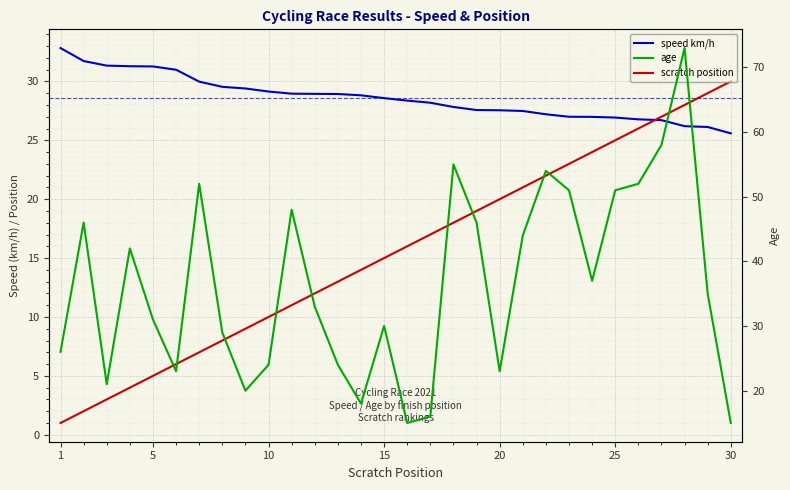

Reading right to left, extract all data points from this chart.

scratch position: 30.0	29.0	28.0	27.0	26.0	25.0	24.0	23.0	22.0	21.0	20.0	19.0	18.0	17.0	16.0	15.0	14.0	13.0	12.0	11.0	10.0	9.0	8.0	7.0	6.0	5.0	4.0	3.0	2.0	1.0
speed km/h: 25.6	26.1	26.2	26.7	26.8	26.9	27.0	27.0	27.2	27.5	27.6	27.6	27.8	28.2	28.4	28.6	28.8	28.9	28.9	29.0	29.1	29.4	29.5	30.0	31.0	31.3	31.3	31.3	31.7	32.8
age: 15.0	35.0	73.0	58.0	52.0	51.0	37.0	51.0	54.0	44.0	23.0	46.0	55.0	16.0	15.0	30.0	18.0	24.0	33.0	48.0	24.0	20.0	29.0	52.0	23.0	31.0	42.0	21.0	46.0	26.0